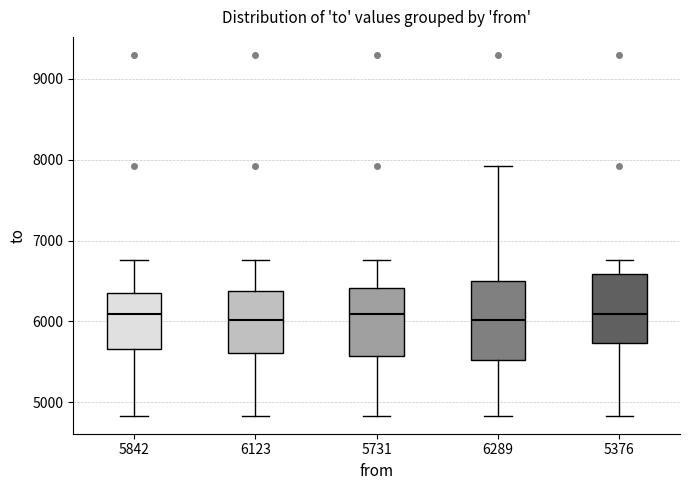

Which box is the tallest, from its lower edge to its upper edge?

6289